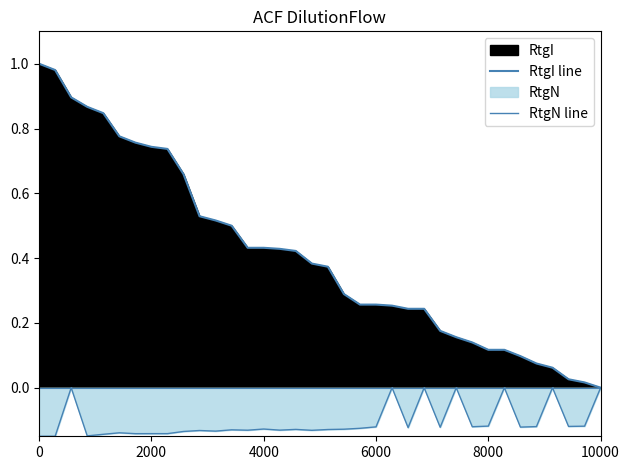

True or false: RtgI line and RtgN line intersect in this chart.

False